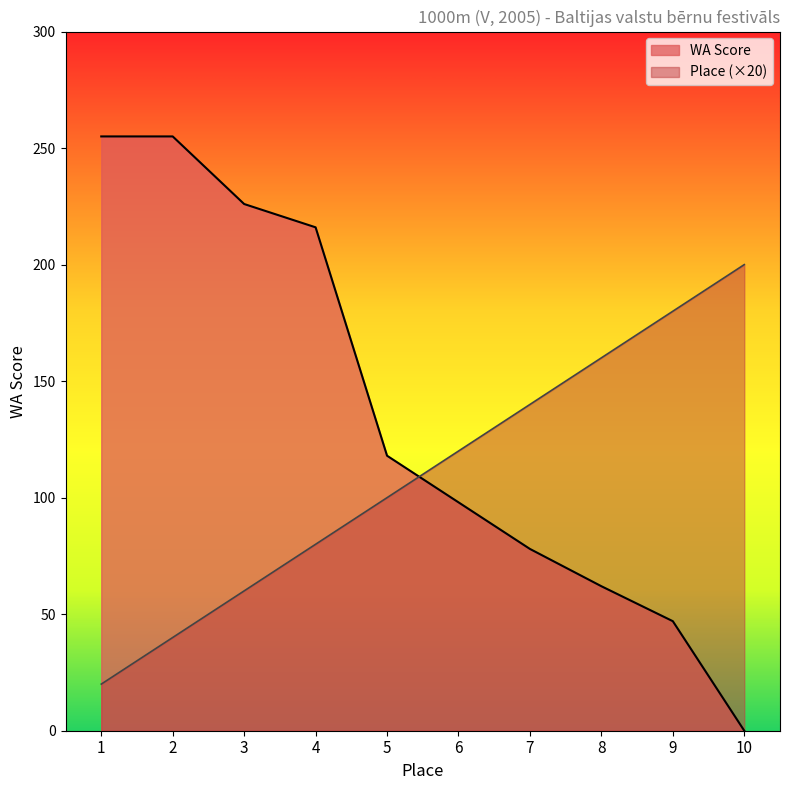

What is the value of the Place point at the 6th from the left?

120